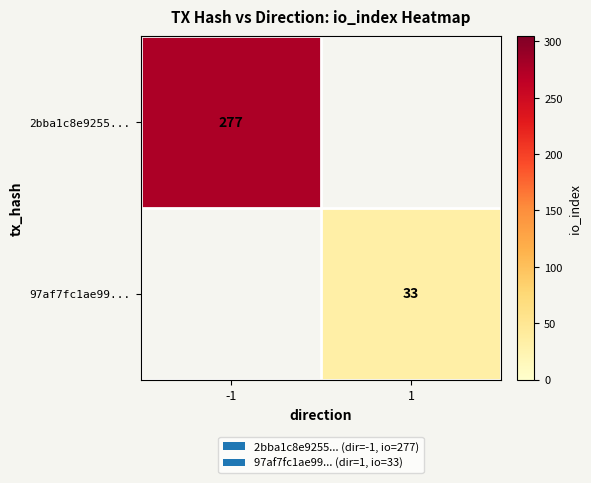

The value of 97af7fc1ae99... at 1 is 51. True or false?

False